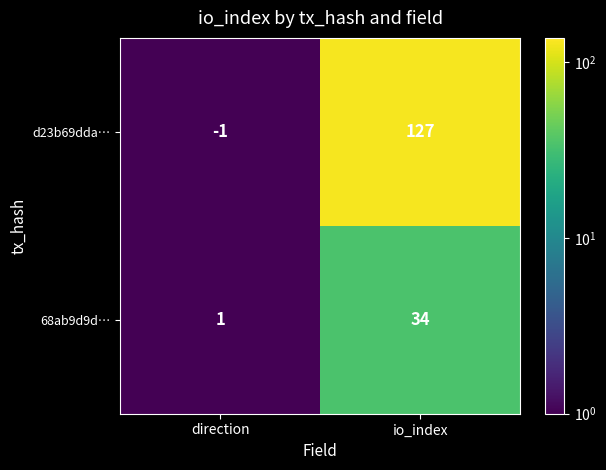

Which series changed the most between direction and io_index?

d23b69dda…